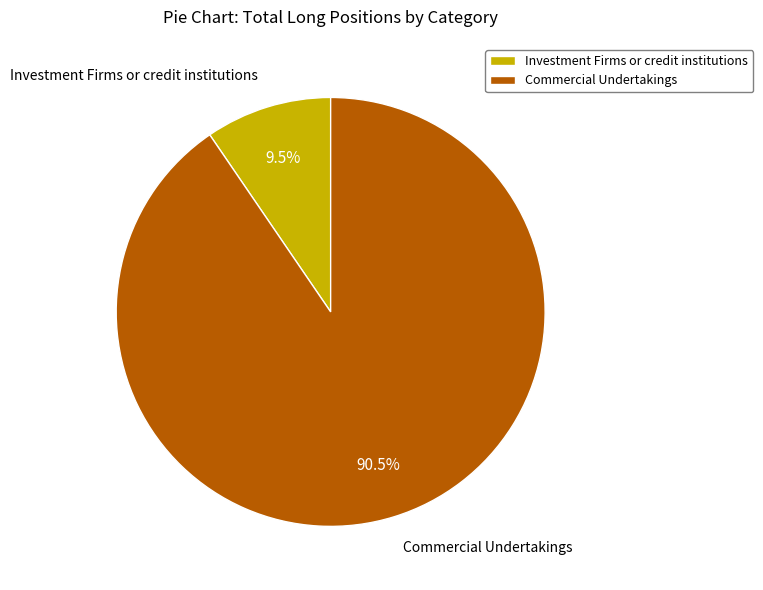

Between Commercial Undertakings and Investment Firms or credit institutions, which is larger?

Commercial Undertakings